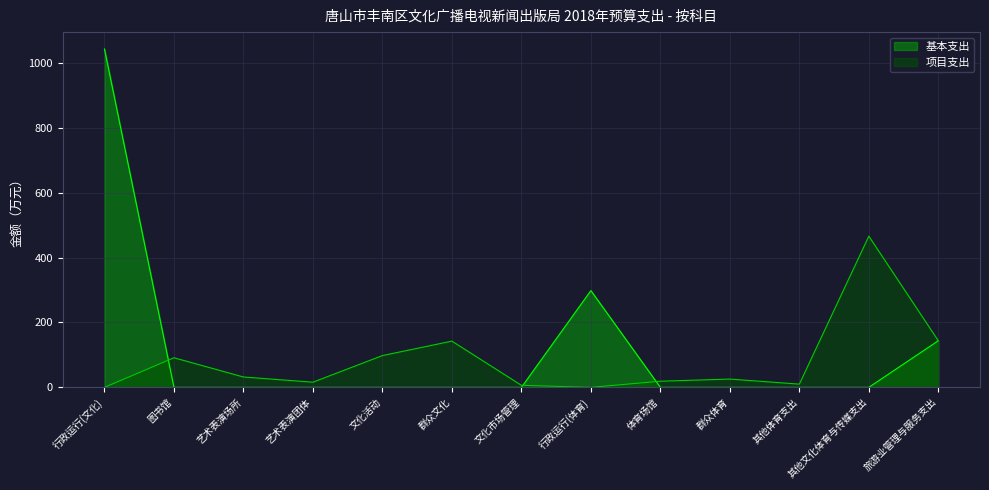

How many lines are shown in the chart?

2